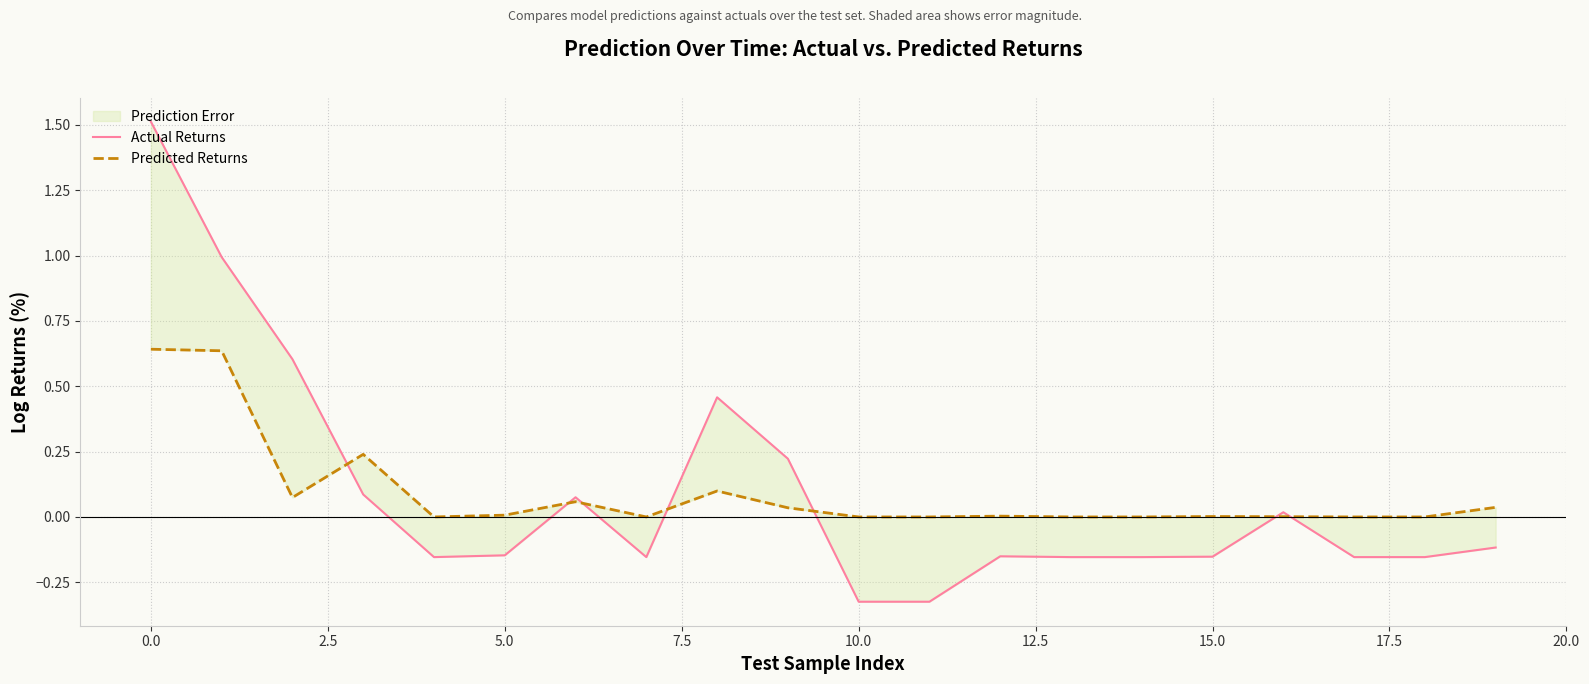

Reading right to left, what are all the values shown in this chart?

Actual Returns: -0.1	-0.2	-0.2	0.0	-0.2	-0.2	-0.2	-0.2	-0.3	-0.3	0.2	0.5	-0.2	0.1	-0.1	-0.2	0.1	0.6	1.0	1.5
Predicted Returns: 0.0	0.0	0.0	0.0	0.0	0.0	0.0	0.0	0.0	0.0	0.0	0.1	0.0	0.1	0.0	0.0	0.2	0.1	0.6	0.6